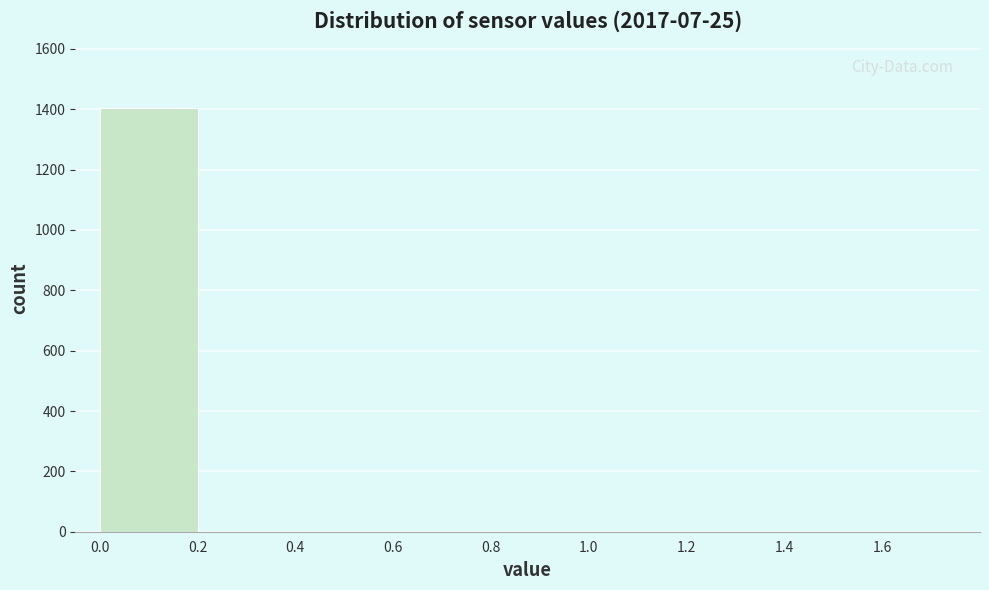

Over which range of the x-axis is the bar tallest?

0.0 to 0.2